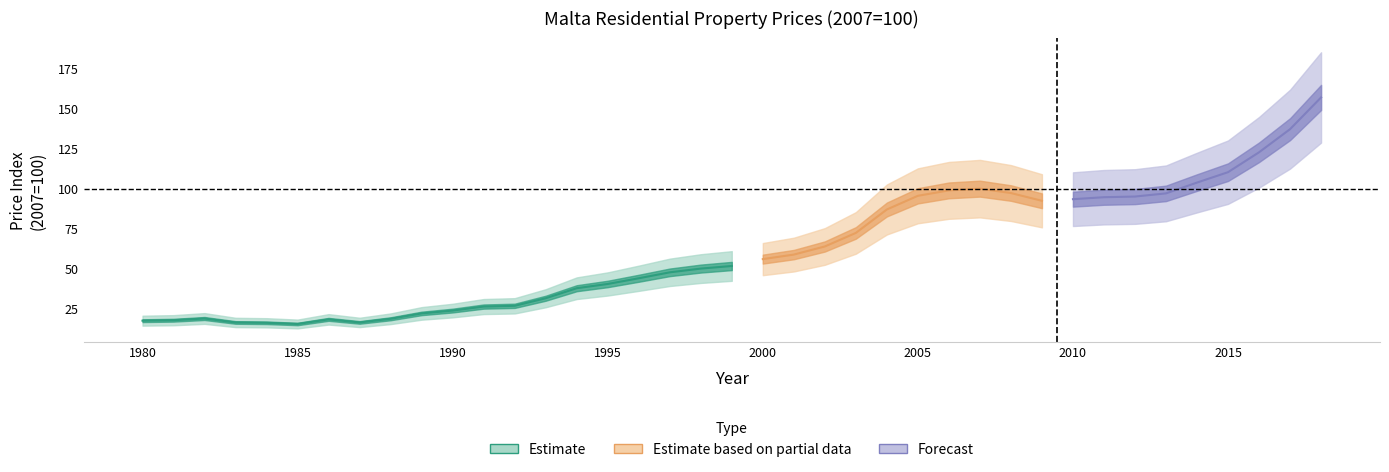

At which label is the value closest to 33?

1993